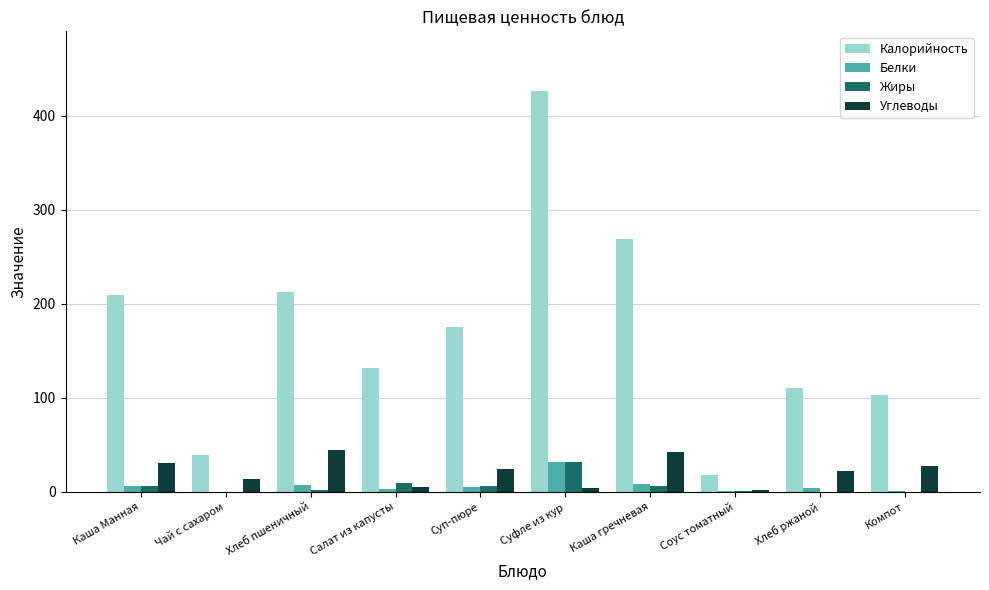

Are the bars horizontal?

No